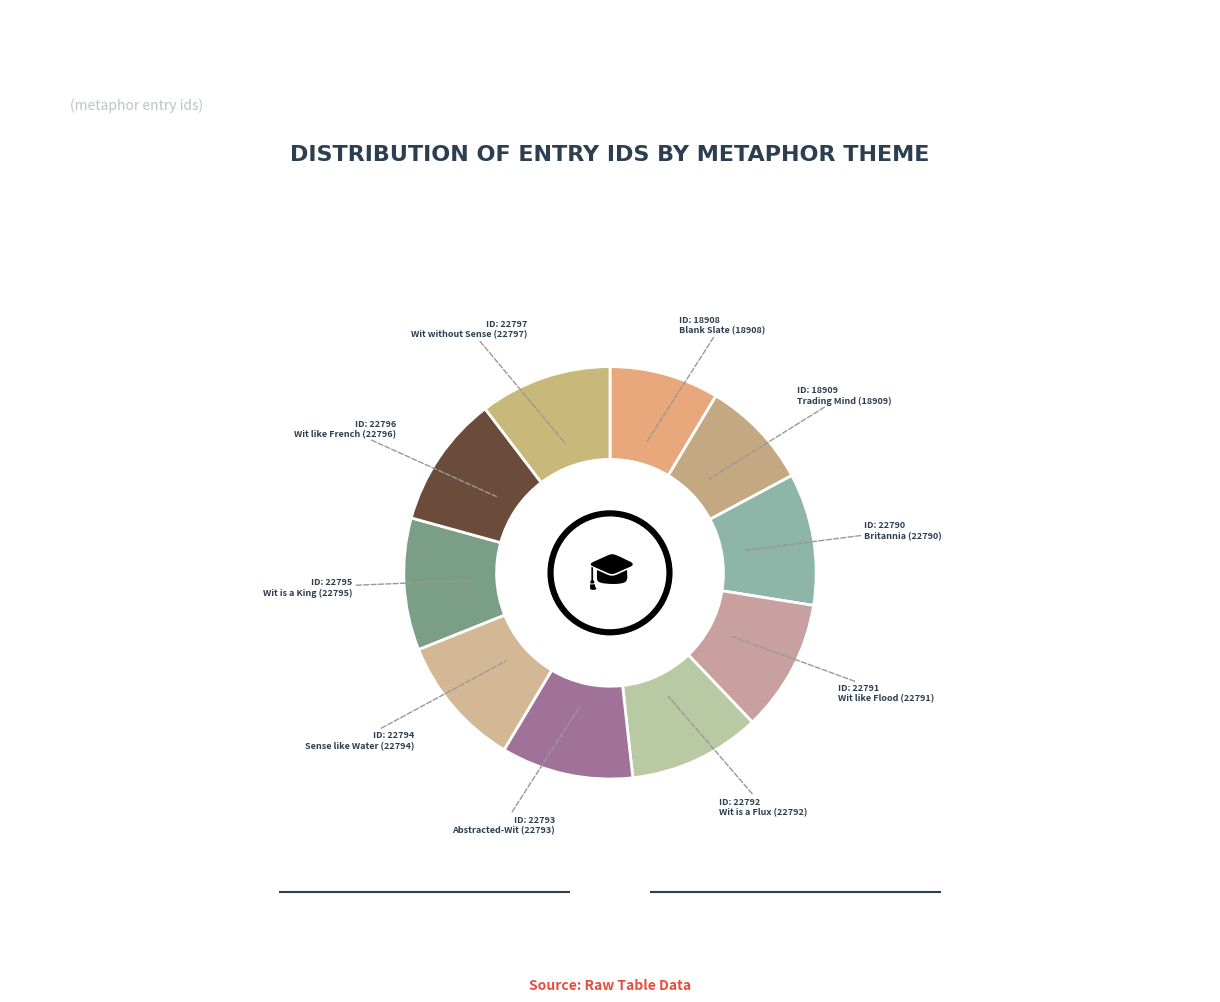

Which slice is the smallest?

Blank Slate (18908)